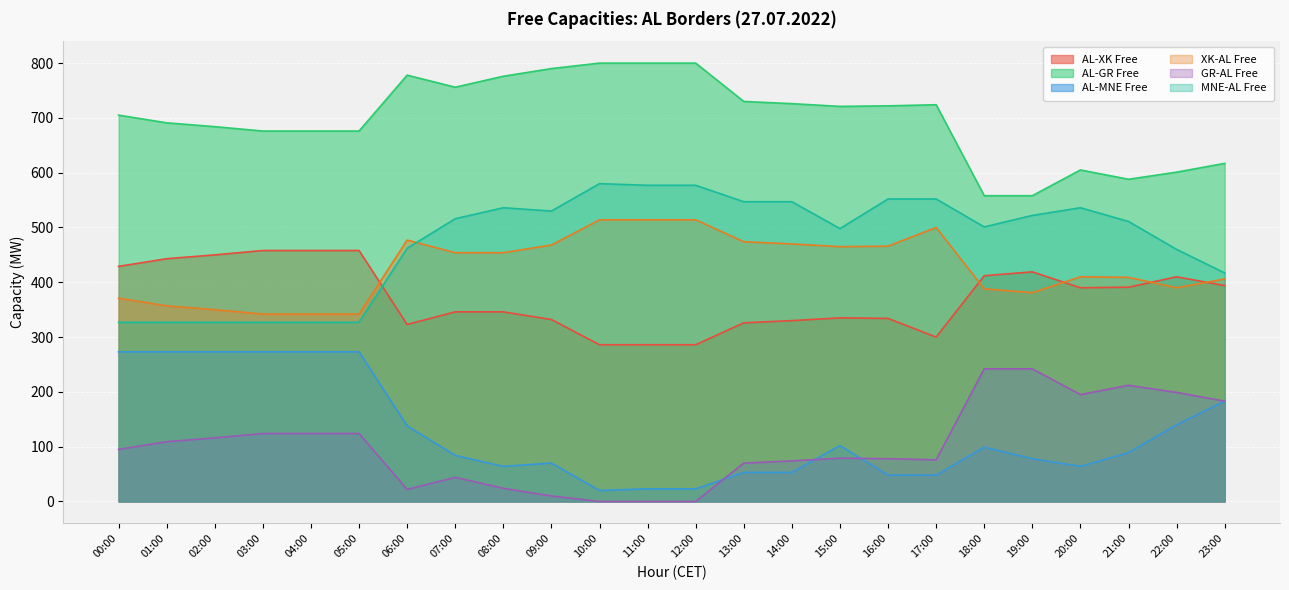

What is the difference between the maximum and minimum values in the AL-MNE Free series?

253